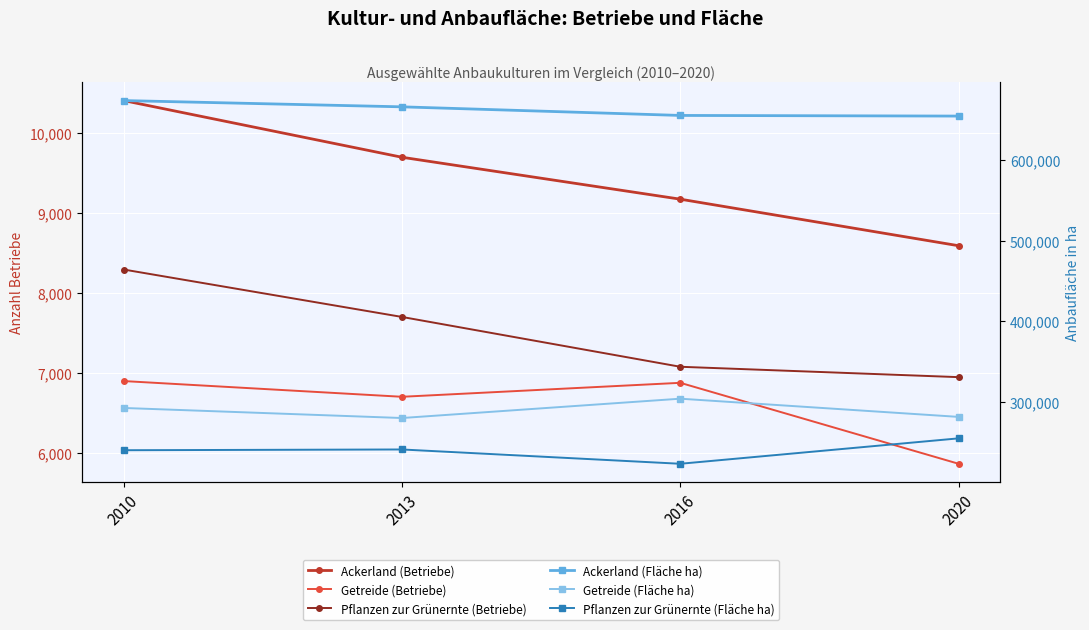

Reading right to left, what are all the values shown in this chart?

Ackerland (Betriebe): 8592	9175	9700	10410
Getreide (Betriebe): 5861	6875	6700	6897
Pflanzen zur Grünernte (Betriebe): 6946	7076	7700	8294
Ackerland (Fläche ha): 655011	655803	666500	674283
Getreide (Fläche ha): 281096	303721	279700	292192
Pflanzen zur Grünernte (Fläche ha): 254420	222823	240600	239668